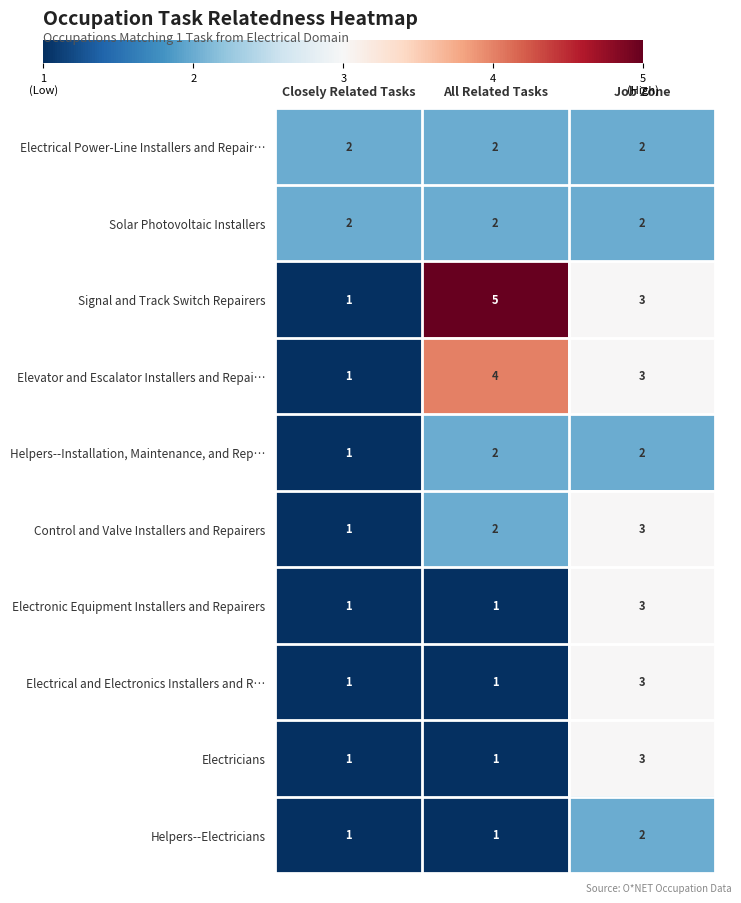

Reading right to left, what are all the values shown in this chart?

Electrical Power-Line Installers and Repair…: 2	2	2
Solar Photovoltaic Installers: 2	2	2
Signal and Track Switch Repairers: 3	5	1
Elevator and Escalator Installers and Repai…: 3	4	1
Helpers--Installation, Maintenance, and Rep…: 2	2	1
Control and Valve Installers and Repairers: 3	2	1
Electronic Equipment Installers and Repairers: 3	1	1
Electrical and Electronics Installers and R…: 3	1	1
Electricians: 3	1	1
Helpers--Electricians: 2	1	1